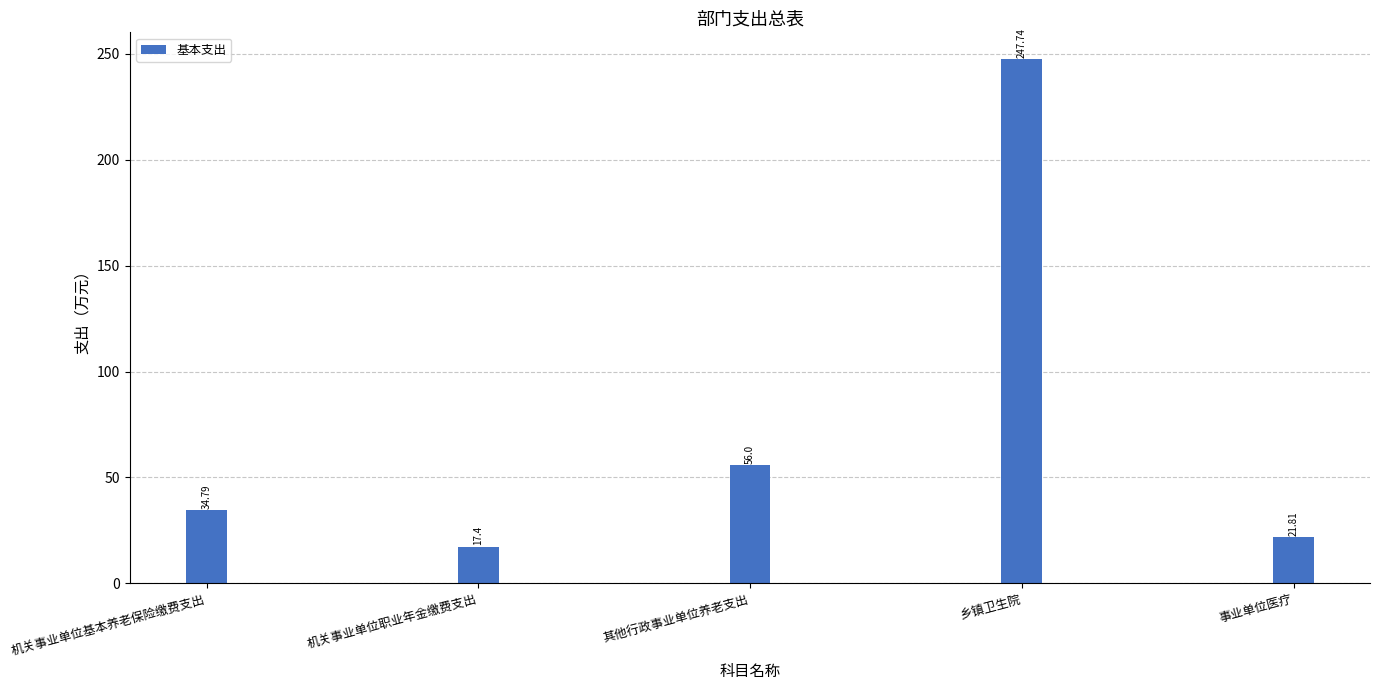

What is the value of the 4th bar from the left?

247.7